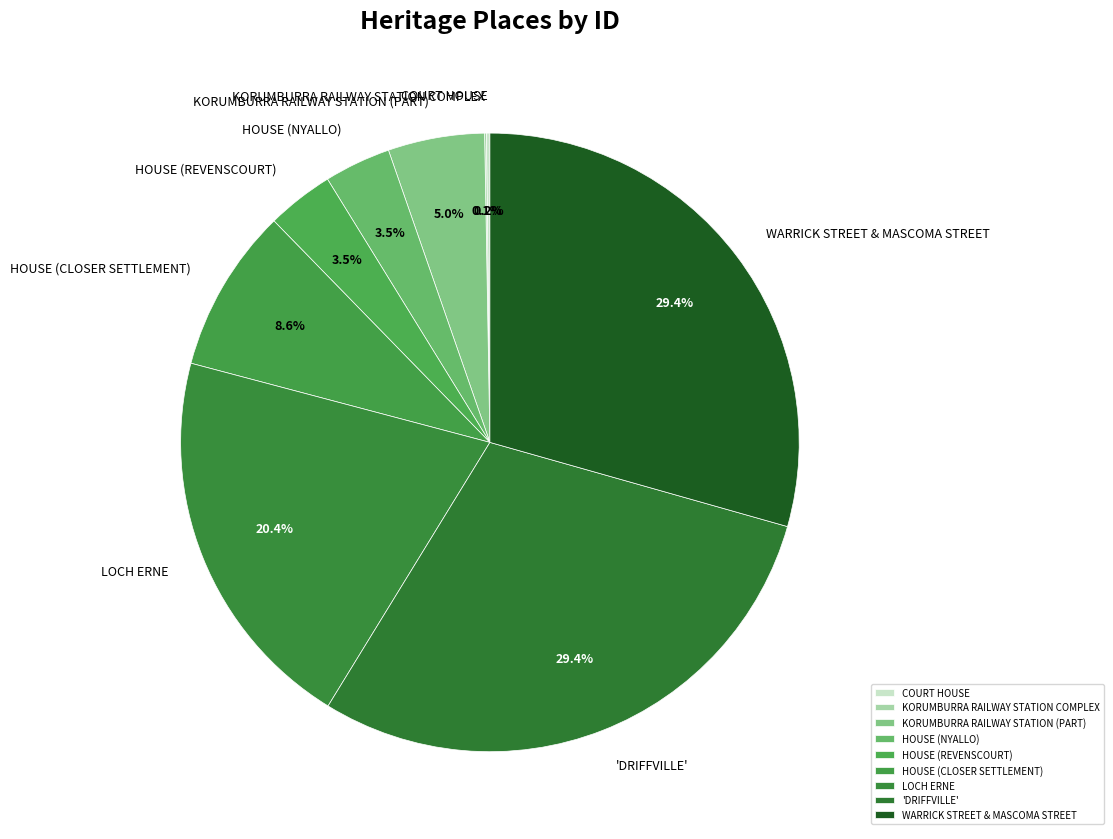

To the nearest percent, what is the difference between the 'DRIFFVILLE' and HOUSE (REVENSCOURT) slice percentages?

26%